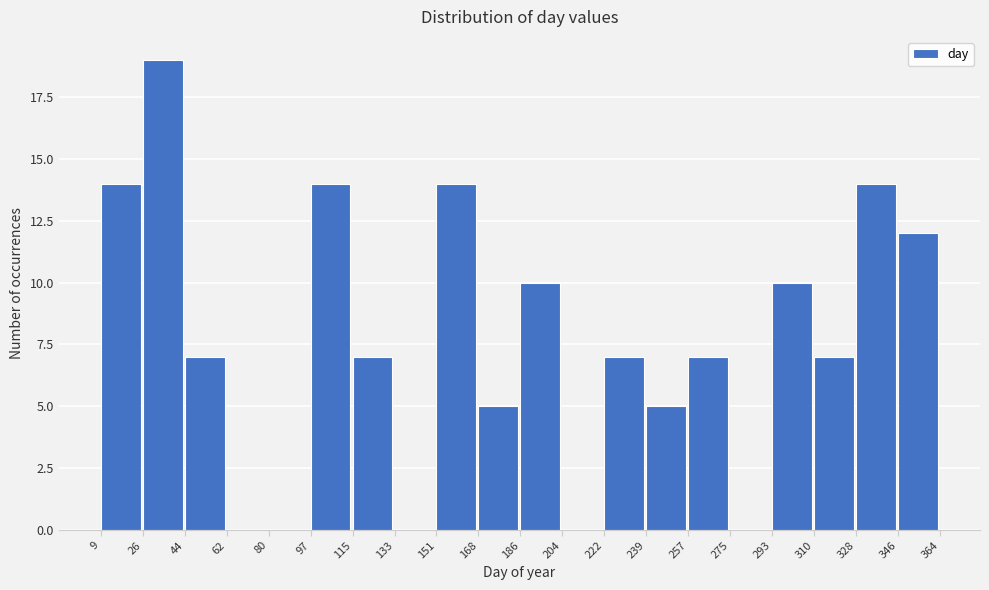

What is the height of the bar covering 346 to 364 on the x-axis? The values are not printed on the chart, so give them approximately, as read against the axis.

12